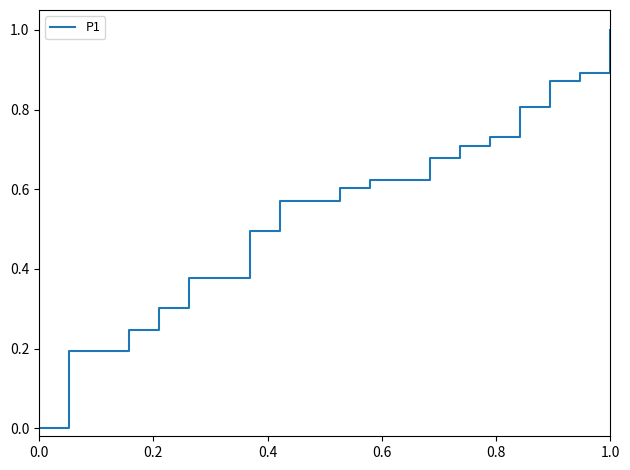

What is the difference between the maximum and minimum values?

1.0